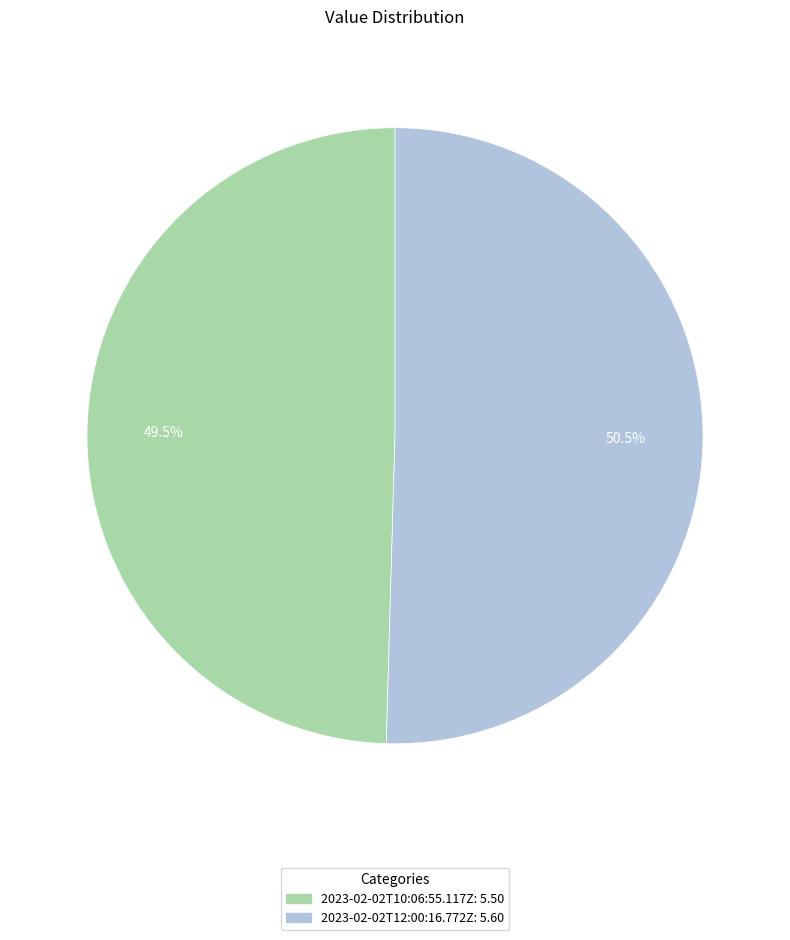

What percentage do 2023-02-02T12:00:16.772Z and 2023-02-02T10:06:55.117Z together represent?

100.0%